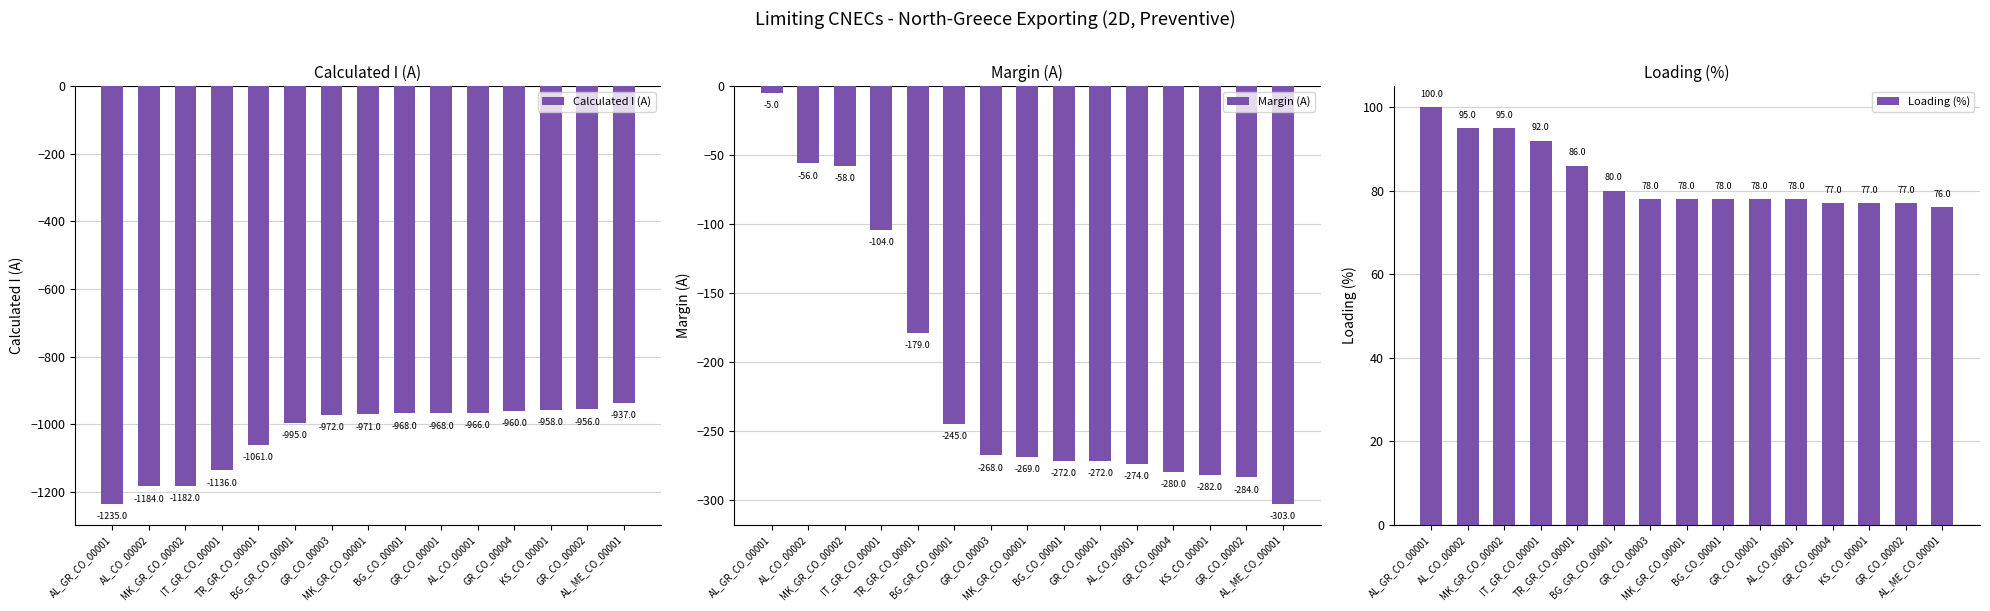

What is the highest value of the Margin (A) series?

-5